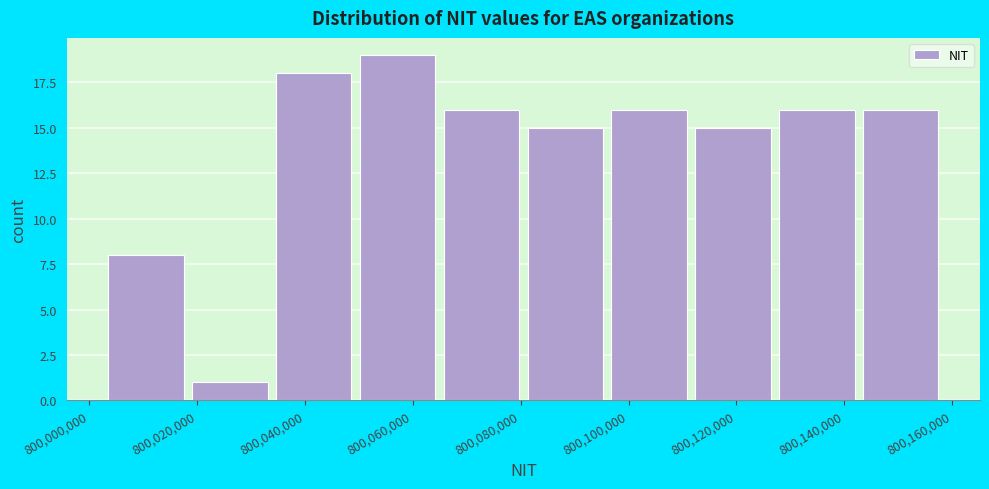

Reading left to right, list every bar in this chart as the range it spans on the x-axis followed by its height. Neither the bar edges nor the heights are printed on the chart, so give them approximately, as read against the axes.

800004000 to 800020000: 8
800020000 to 800034000: 1
800034000 to 800050000: 18
800050000 to 800066000: 19
800066000 to 800082000: 16
800082000 to 800096000: 15
800096000 to 800112000: 16
800112000 to 800128000: 15
800128000 to 800144000: 16
800144000 to 800160000: 16